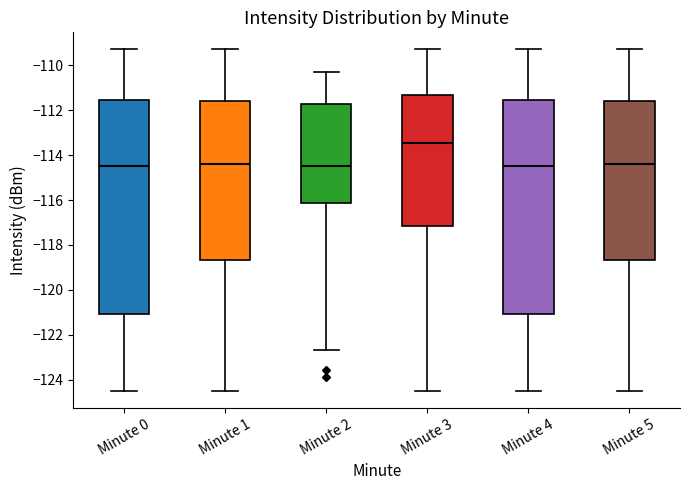

Where is the upper edge of the box for Minute 5 on the y-axis? The values are not printed on the chart, so give them approximately, as read against the axis.

-111.6